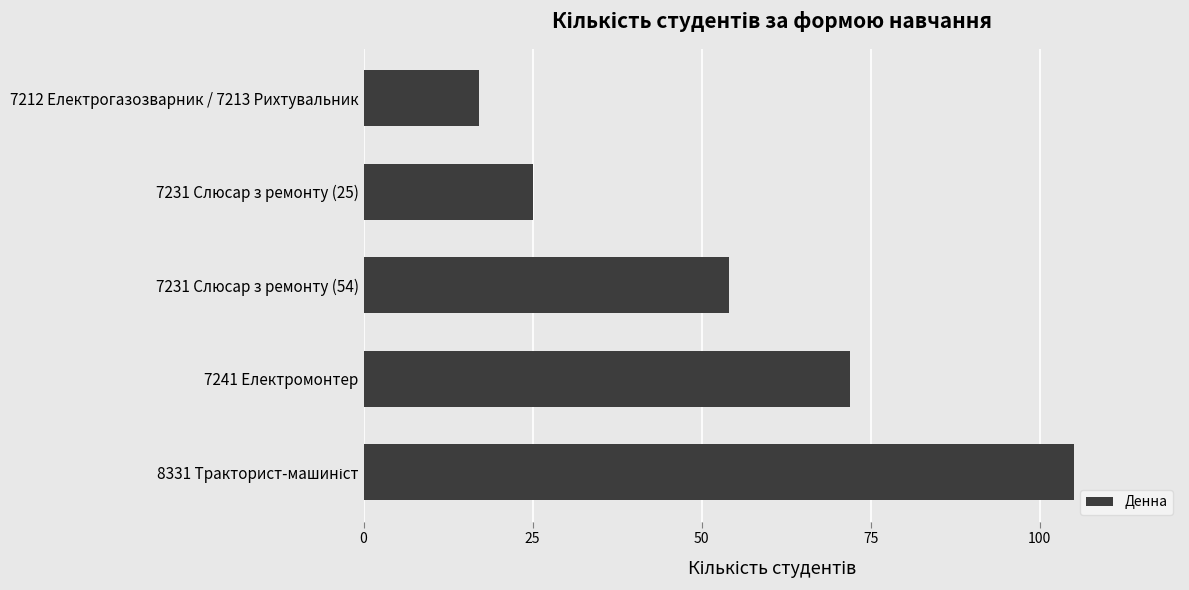

Reading top to bottom, list all the values displayed in this chart.

17	25	54	72	105